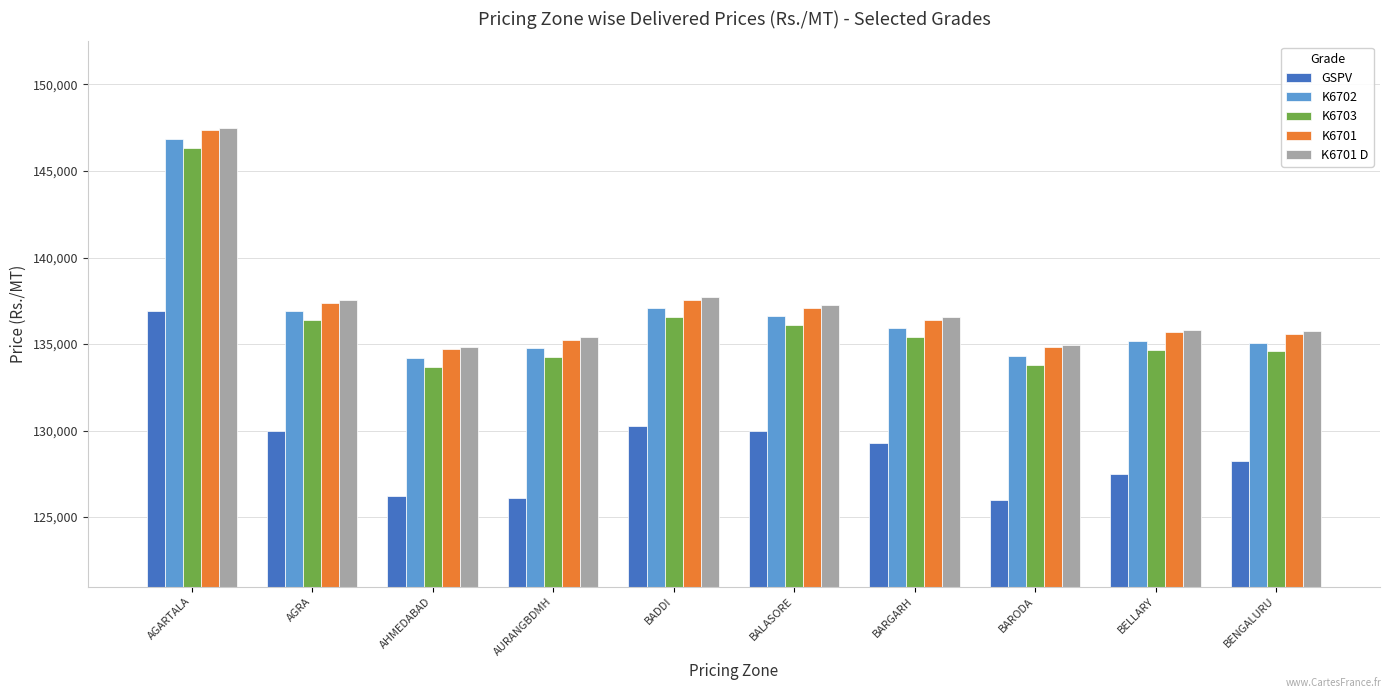

What is the smallest value displayed?

125986